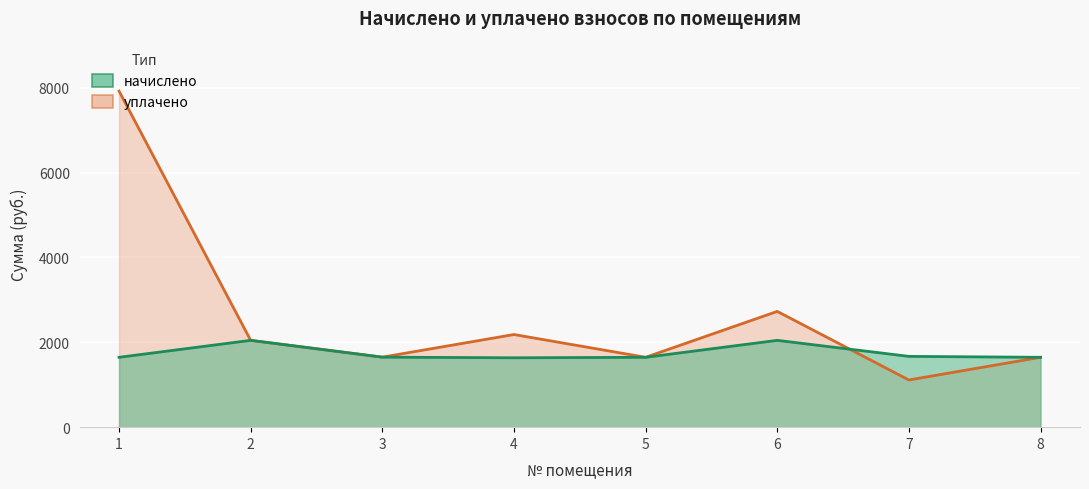

At which category does the chart reach its minimum across all series?

7